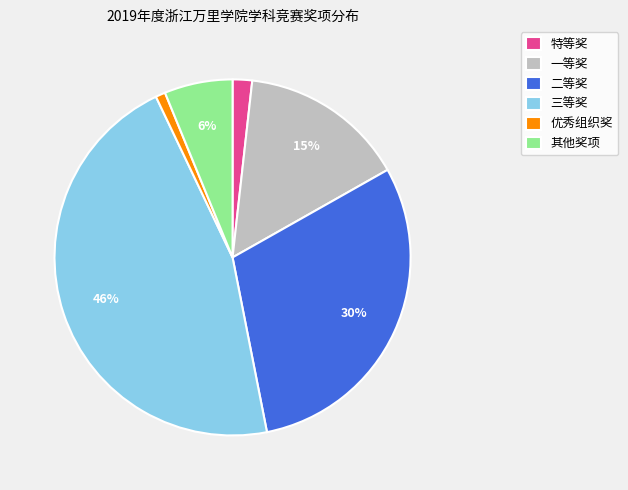

What percentage is the 二等奖 slice, to the nearest percent?

30%